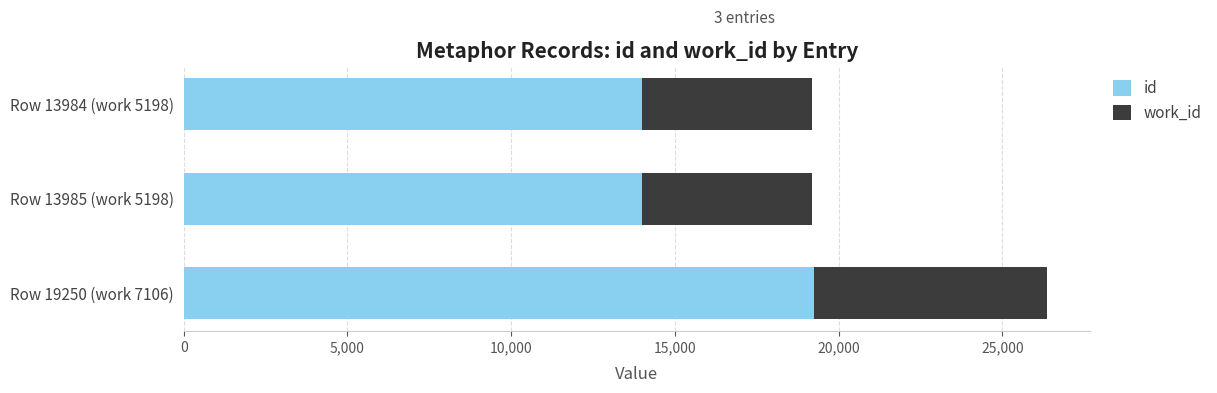

Which category has the highest value in the id series?

Row 19250 (work 7106)